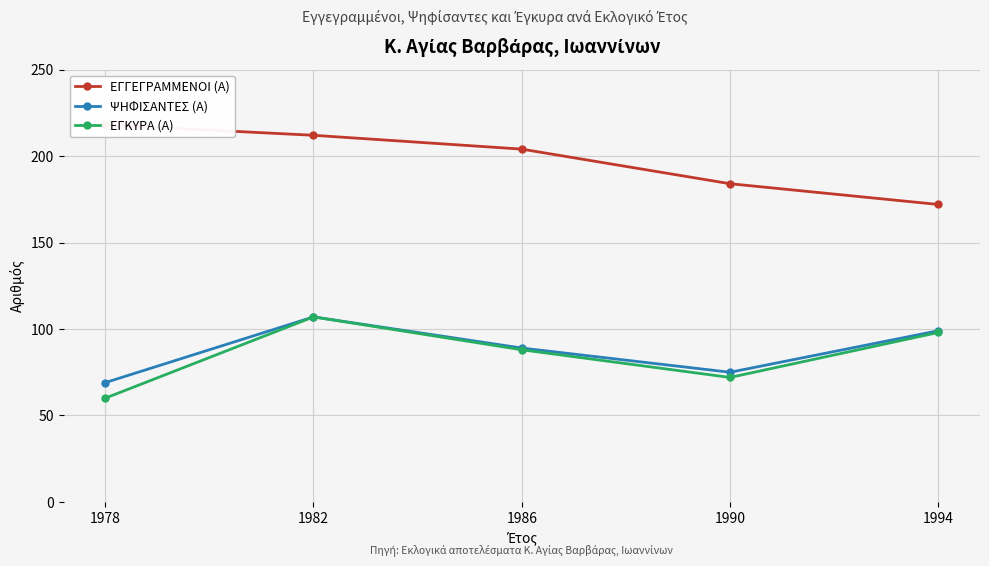

Reading right to left, transcribe all the data shown in this chart.

ΕΓΓΕΓΡΑΜΜΕΝΟΙ (Α): 1994=172	1990=184	1986=204	1982=212	1978=218
ΨΗΦΙΣΑΝΤΕΣ (Α): 1994=99	1990=75	1986=89	1982=107	1978=69
ΕΓΚΥΡΑ (Α): 1994=98	1990=72	1986=88	1982=107	1978=60